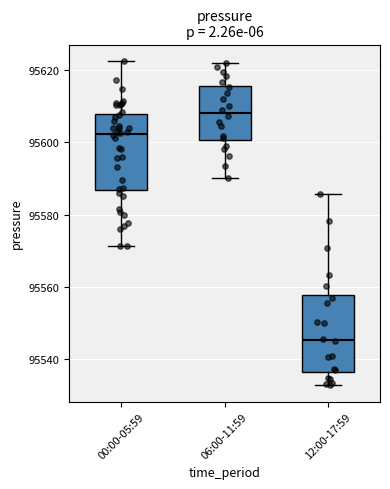

Reading left to right, read every box against the y-axis: the position of its median line, the range the box covers, and the ends of its whiskers. The values are not printed on the chart, so give them approximately, as read against the axis.

00:00-05:59: median 95602, box 95586 to 95608, whiskers 95572 to 95622
06:00-11:59: median 95608, box 95600 to 95616, whiskers 95590 to 95622
12:00-17:59: median 95546, box 95536 to 95558, whiskers 95532 to 95586